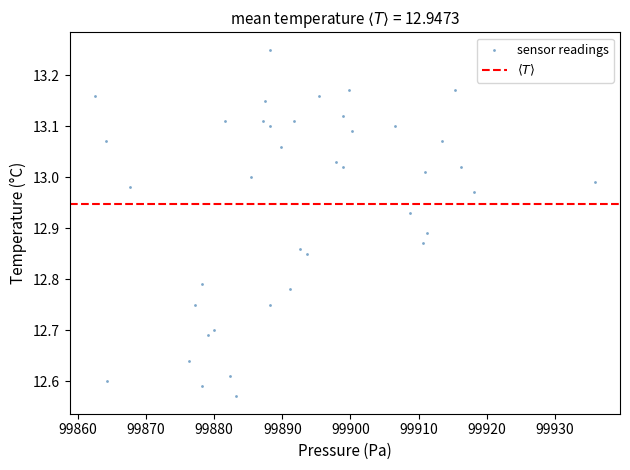

What is the range of X values (max minus min)?

73.3